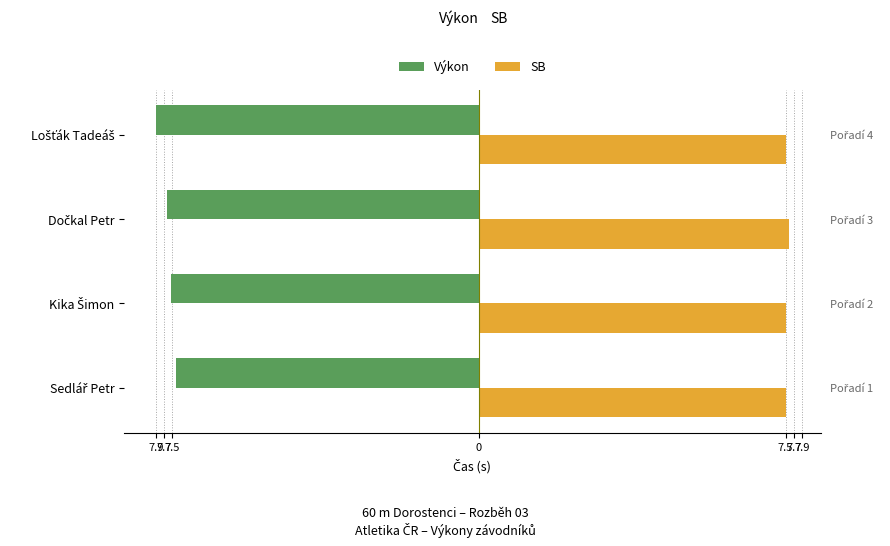

At how many categories does at least one series exceed 4?

4